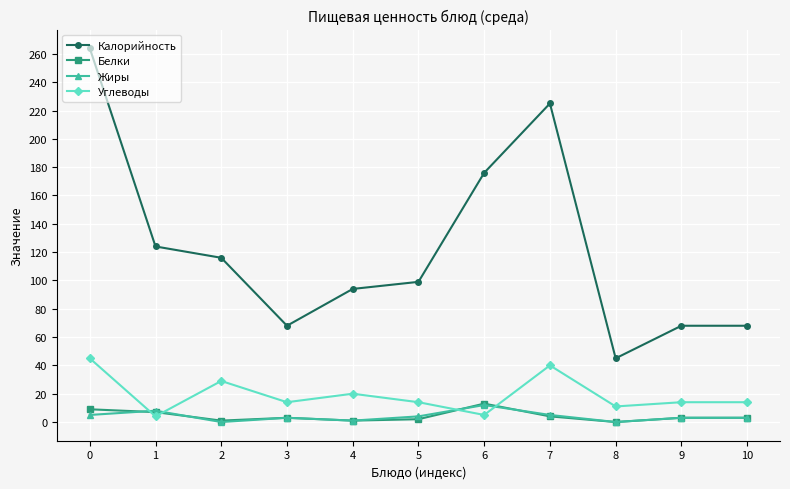

Which series ends up on top after the final intersection of Жиры and Углеводы?

Углеводы